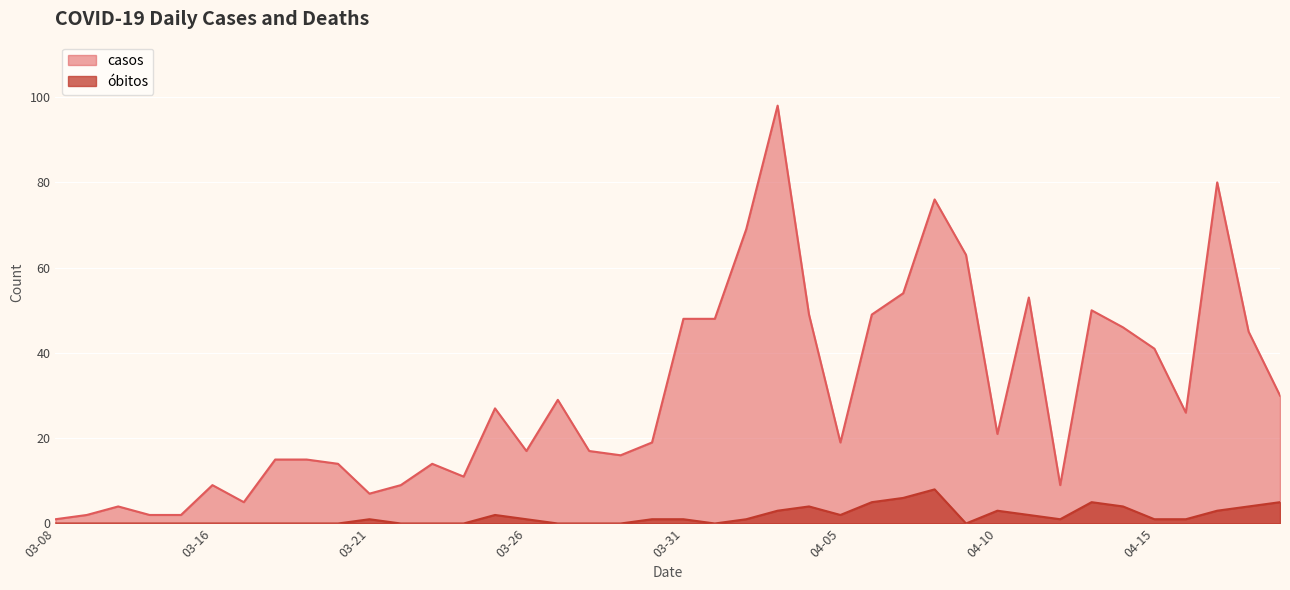

Rank the series by their average value, from lowest to highest.

óbitos, casos